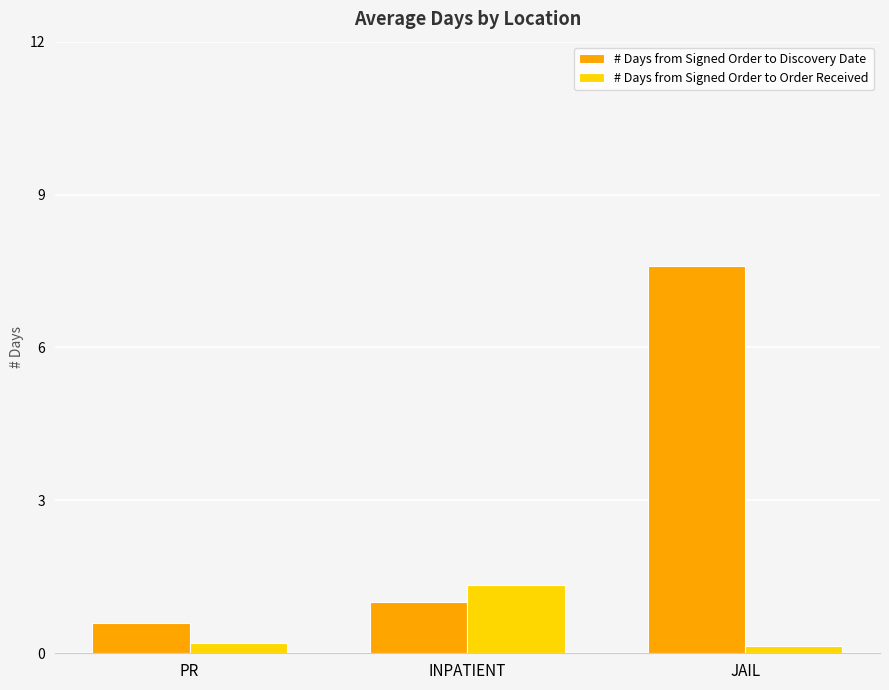

Count the number of categories in the chart.

3